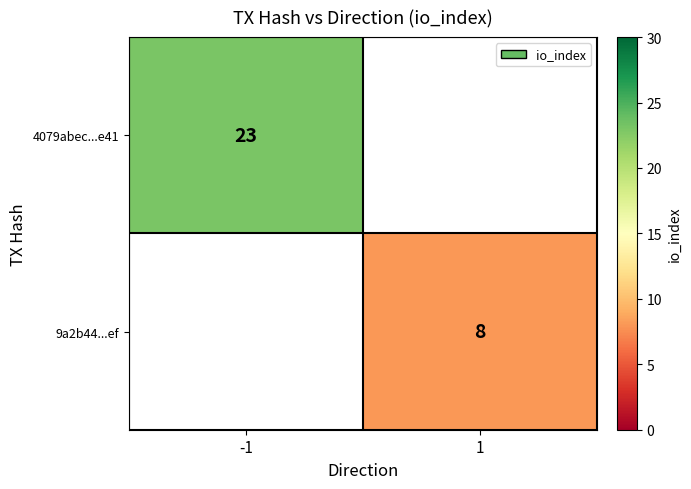

Is it true that 4079abec...e41 equals 23 at -1?

True